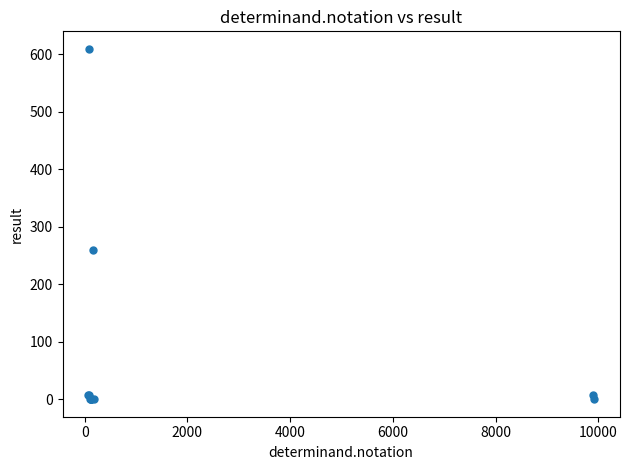

What Y value in the scatter plot is closest to 304?

259.0